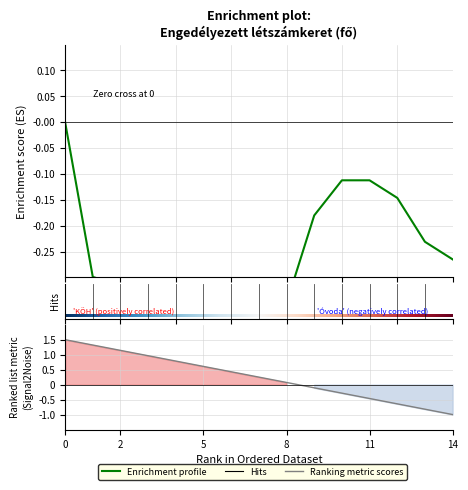

The chart shows a value of -0.3 at 6. True or false?

True